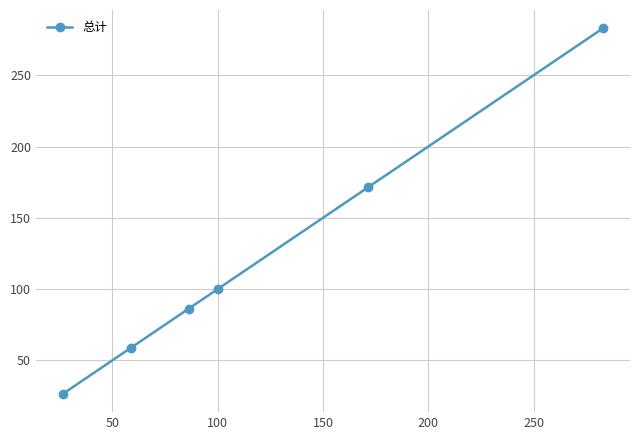

What is the value of the 6th point from the left?

283.0